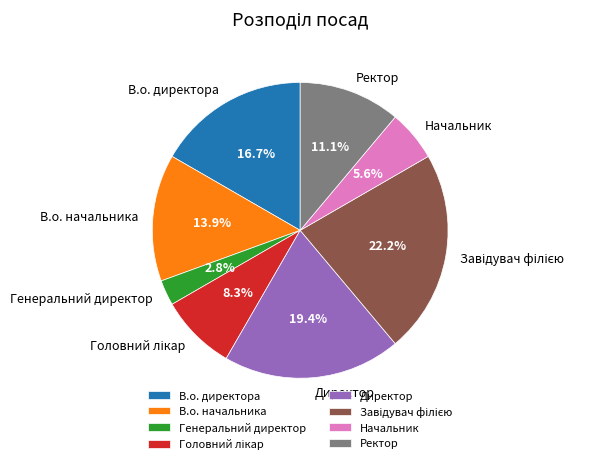

How many slices are in this pie chart?

8